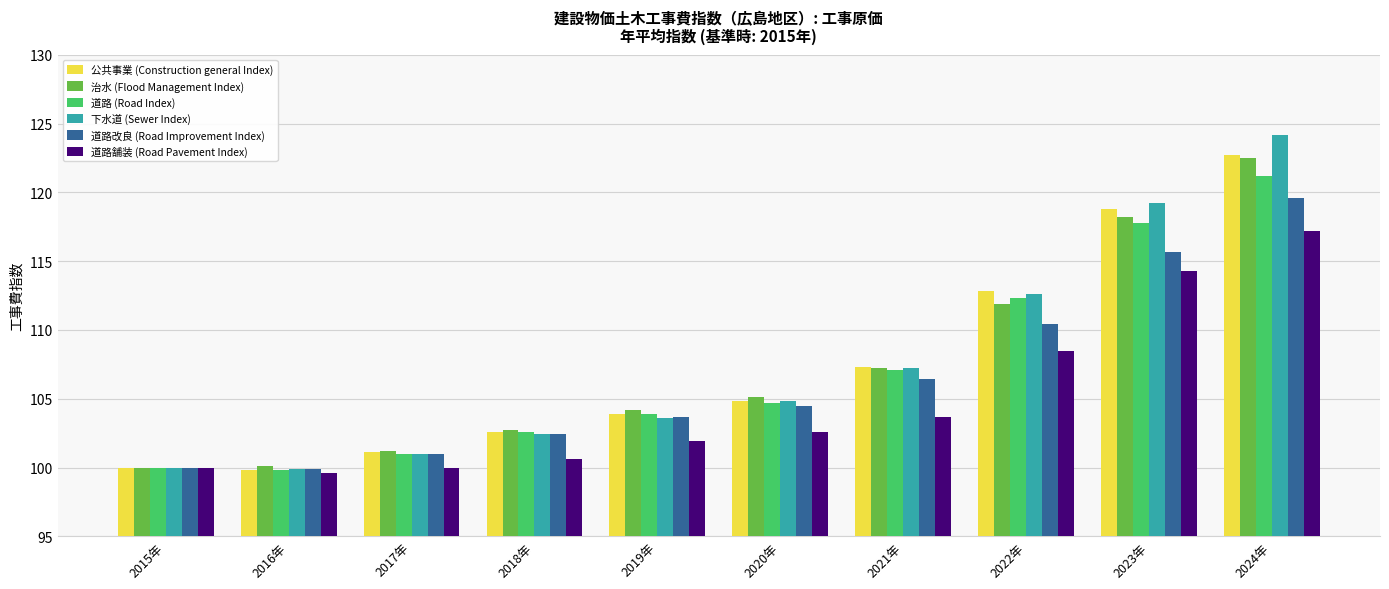

What is the minimum value shown in the chart?

99.6